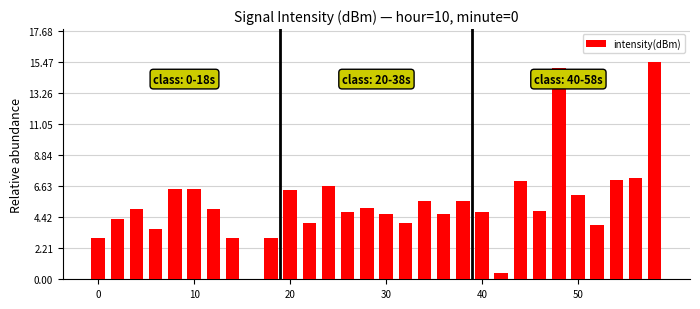

What is the greatest value displayed?

15.5